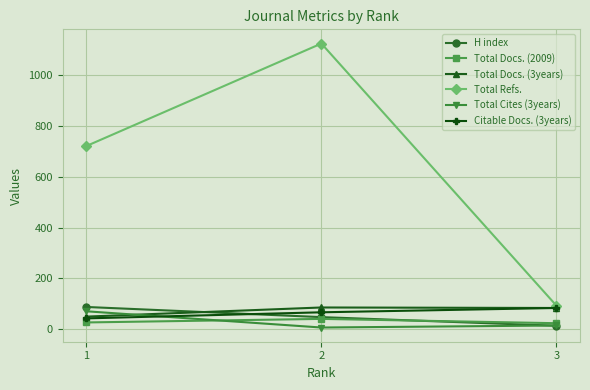

Which series has the largest range (max minus min)?

Total Refs.